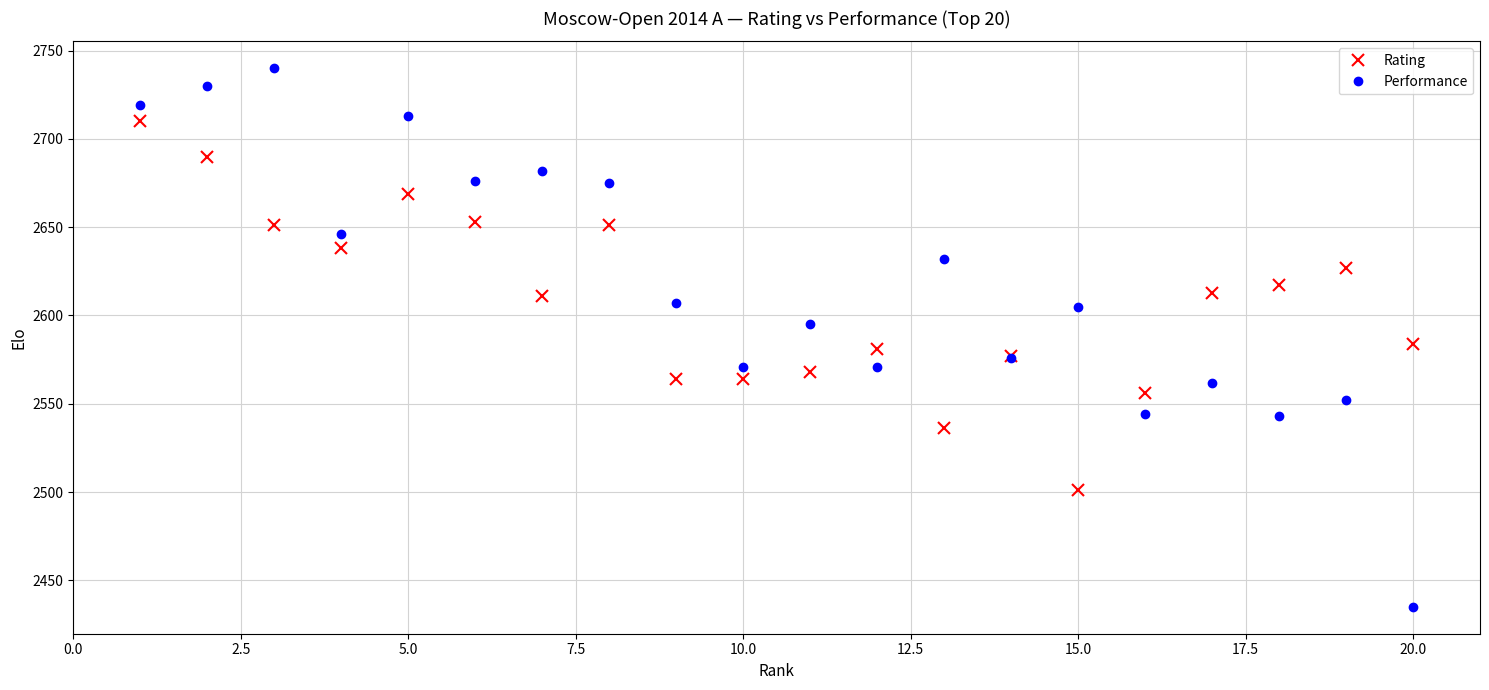

True or false: Performance and Rating cross at least once.

True